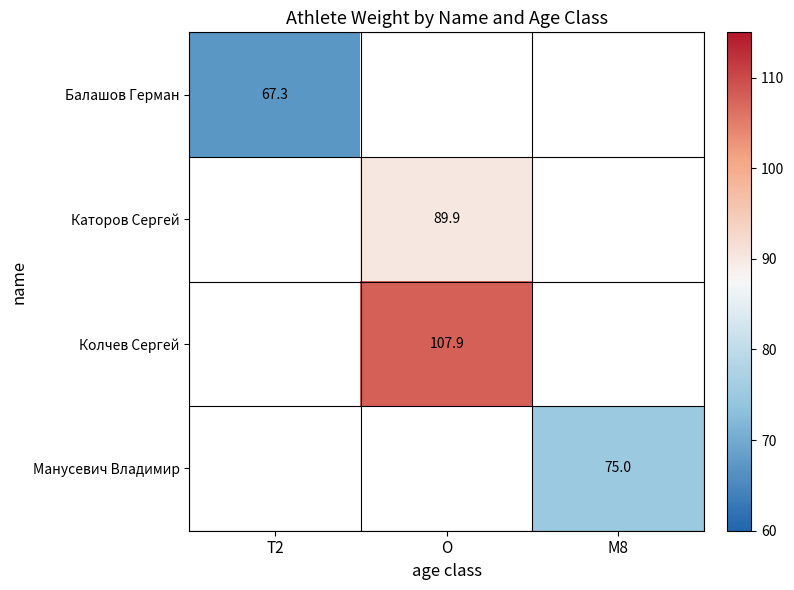

Is it true that Каторов Сергей equals 33.8 at O?

False